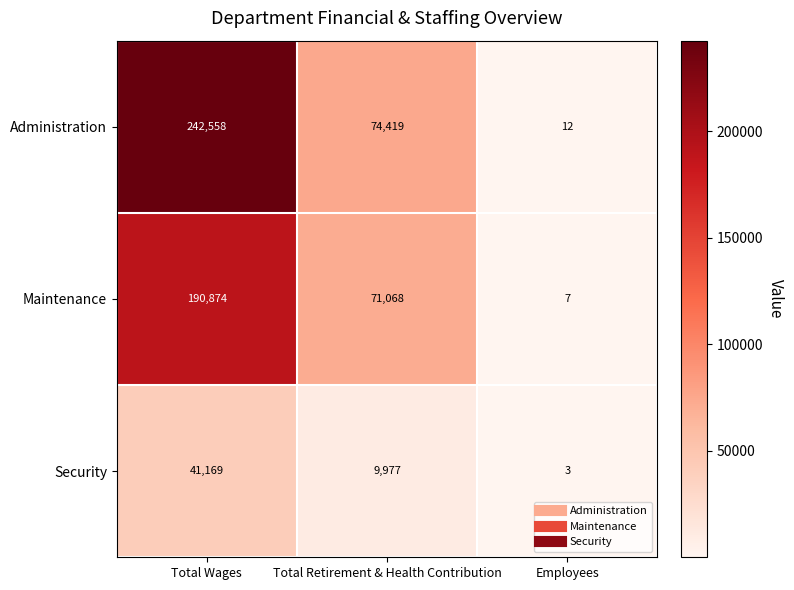

Count the number of categories in the chart.

3